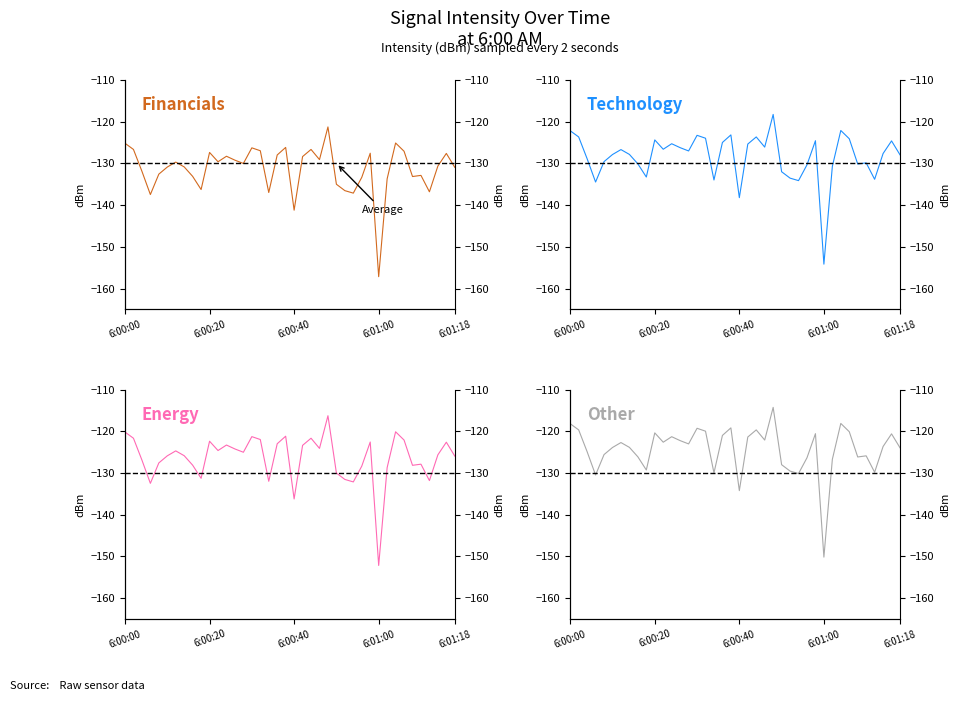

At which category is the sum across all series the highest?

24